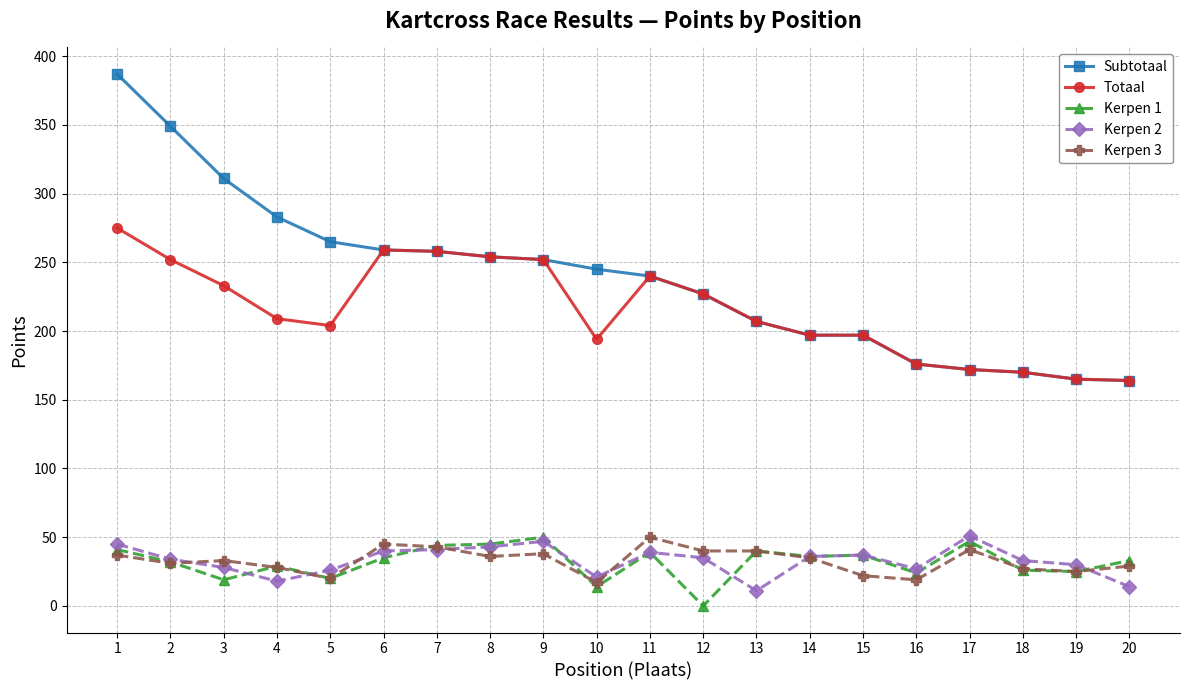

What is the lowest value of the Subtotaal series?

164